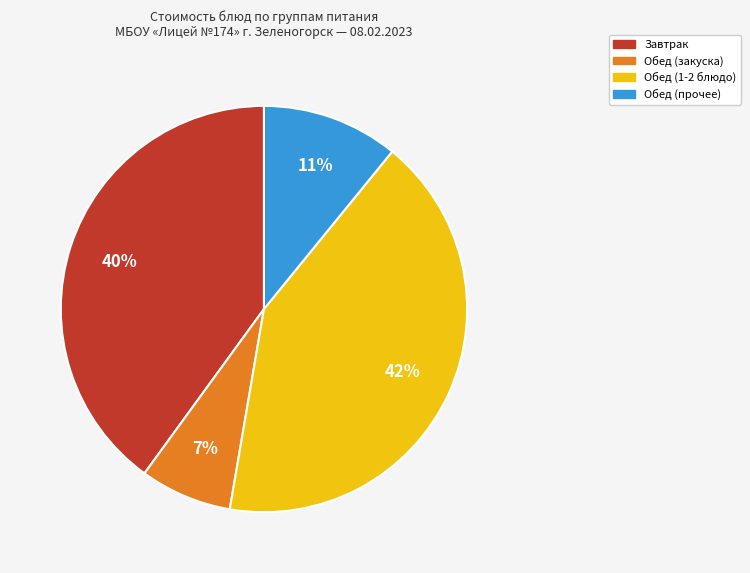

Is there any slice that represents more than half of the pie?

No